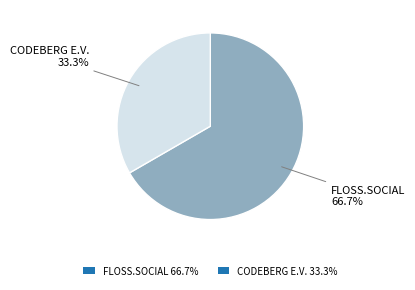

Rank the categories by value from lowest to highest.

CODEBERG E.V. 33.3%, FLOSS.SOCIAL 66.7%